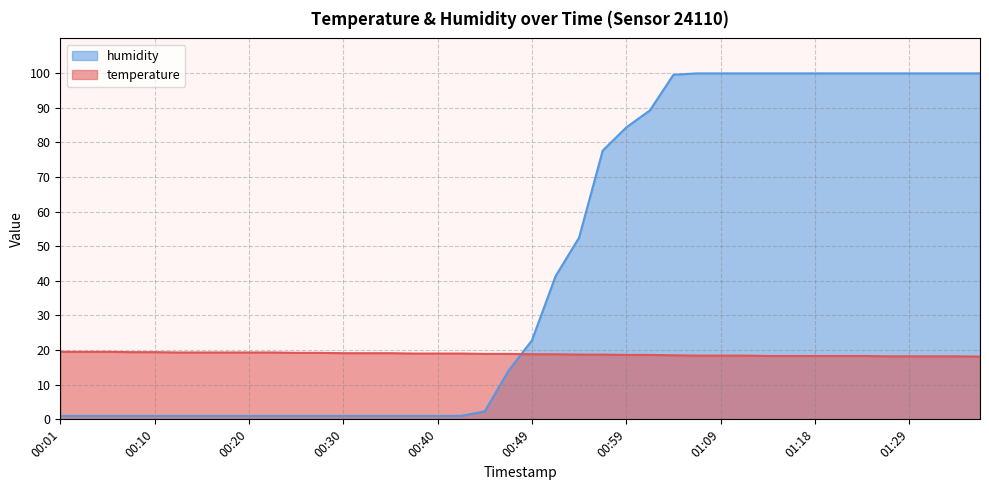

After their last crossing, which series has the higher values: humidity or temperature?

humidity